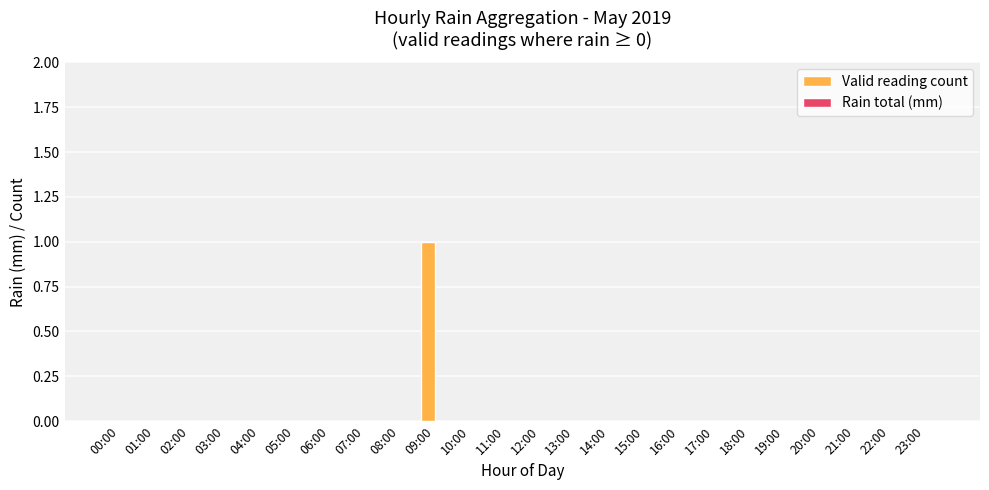

Reading left to right, extract all data points from this chart.

00:00=0	01:00=0	02:00=0	03:00=0	04:00=0	05:00=0	06:00=0	07:00=0	08:00=0	09:00=1	10:00=0	11:00=0	12:00=0	13:00=0	14:00=0	15:00=0	16:00=0	17:00=0	18:00=0	19:00=0	20:00=0	21:00=0	22:00=0	23:00=0